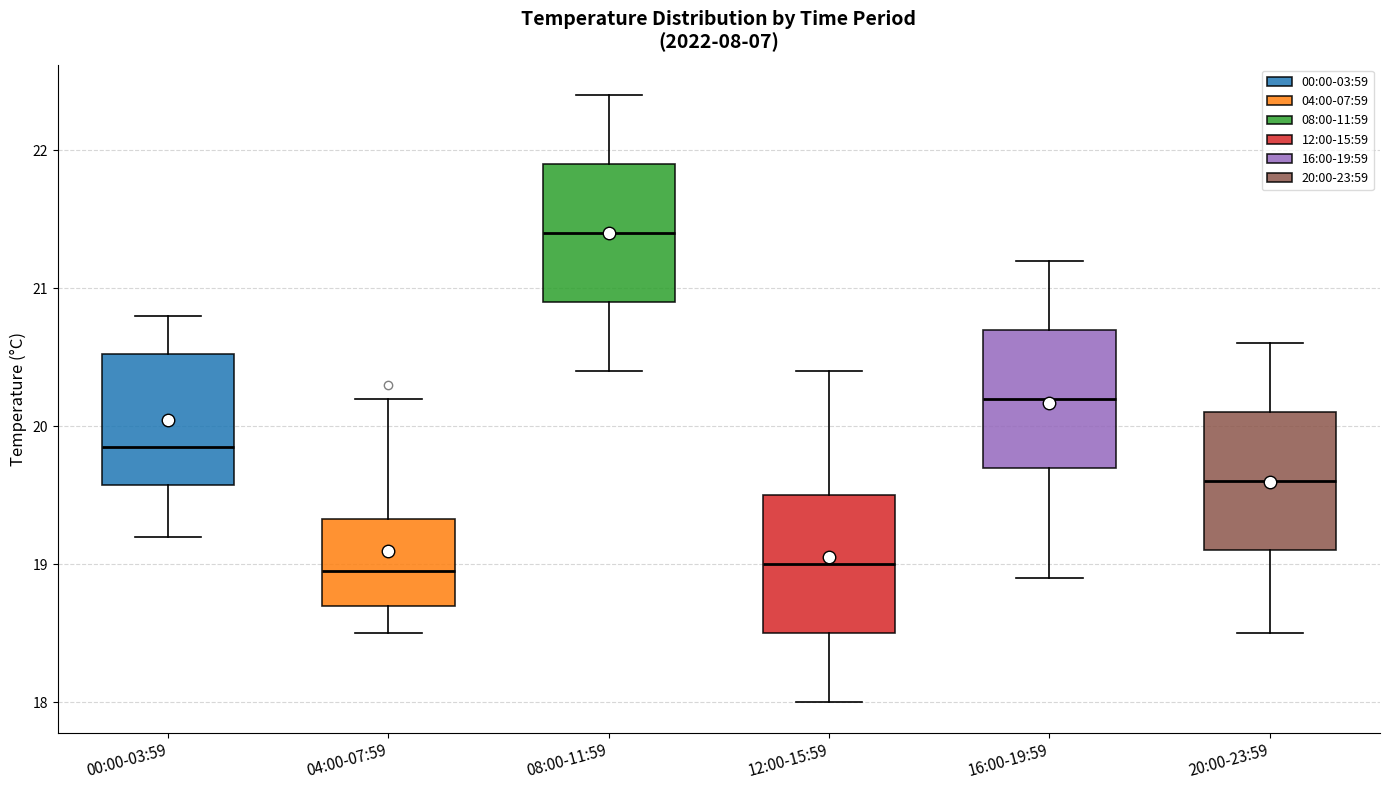

Reading left to right, read every box against the y-axis: the position of its median line, the range the box covers, and the ends of its whiskers. The values are not printed on the chart, so give them approximately, as read against the axis.

00:00-03:59: median 19.9, box 19.6 to 20.5, whiskers 19.2 to 20.8
04:00-07:59: median 19.0, box 18.7 to 19.3, whiskers 18.5 to 20.2
08:00-11:59: median 21.4, box 20.9 to 21.9, whiskers 20.4 to 22.4
12:00-15:59: median 19.0, box 18.5 to 19.5, whiskers 18.0 to 20.4
16:00-19:59: median 20.2, box 19.7 to 20.7, whiskers 18.9 to 21.2
20:00-23:59: median 19.6, box 19.1 to 20.1, whiskers 18.5 to 20.6